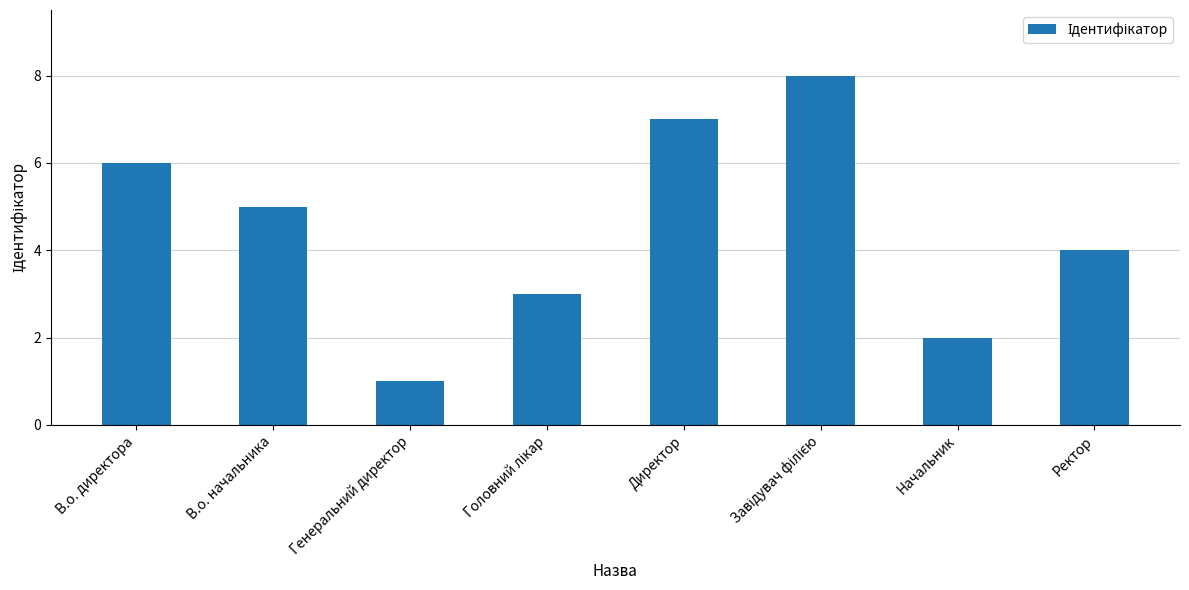

Read the value at Ректор.

4